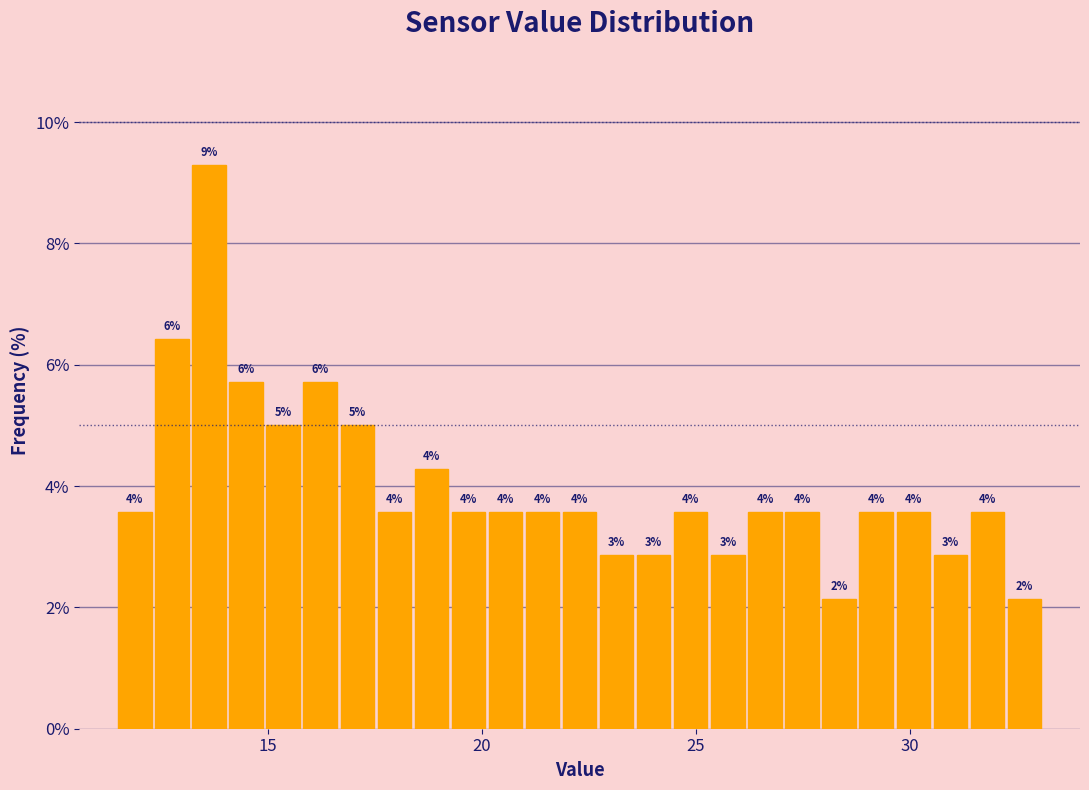

Around what value on the x-axis is the tallest bar? Give the approximate position of its centre, as read against the axis.

13.5